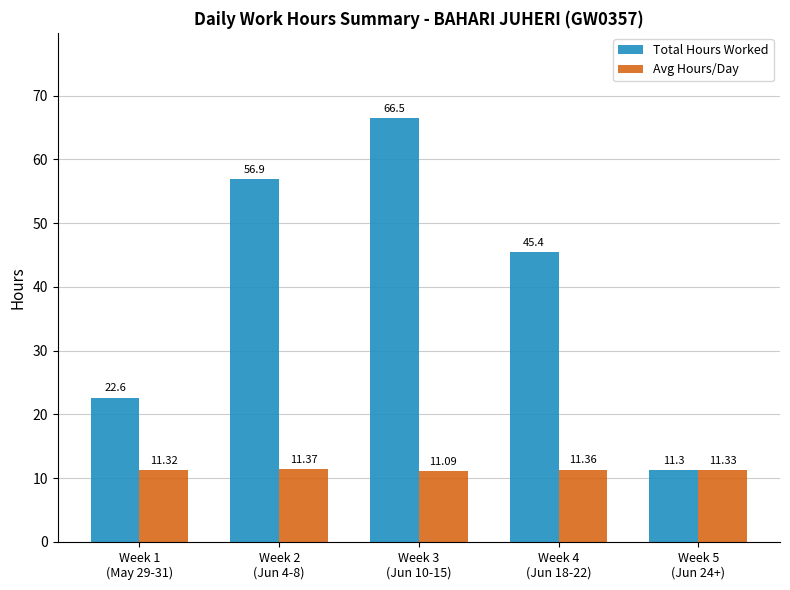

What is the total value across all series at Week 3
(Jun 10-15)?

77.6